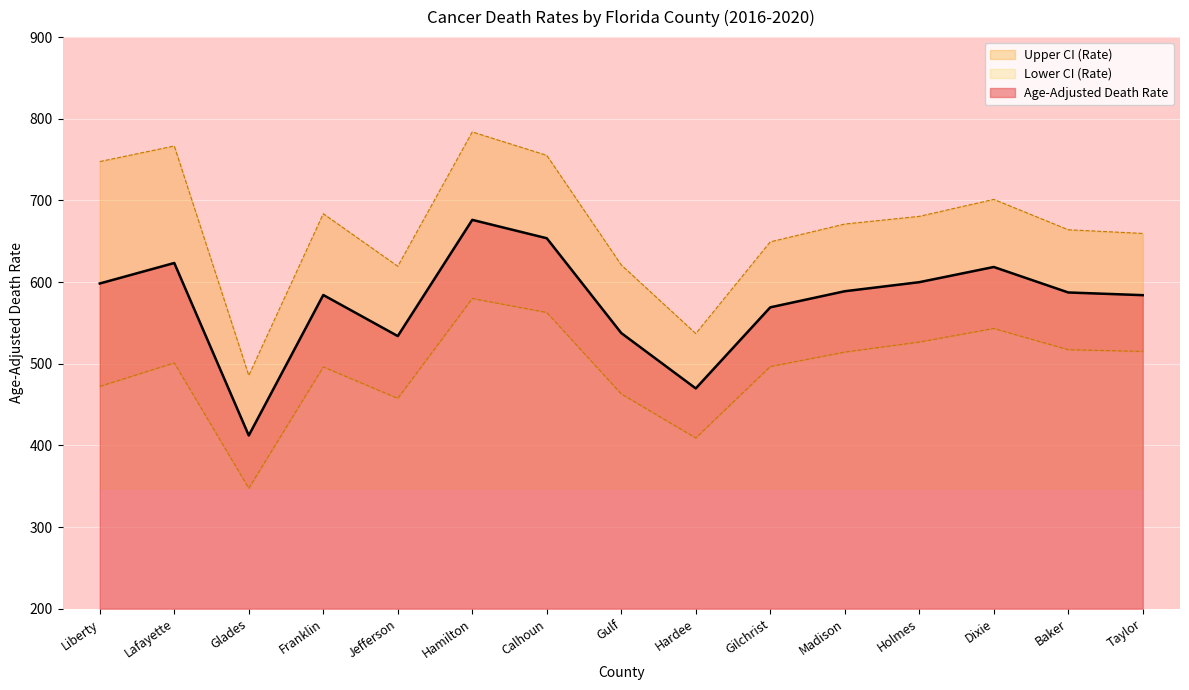

How many series are shown in this chart?

3